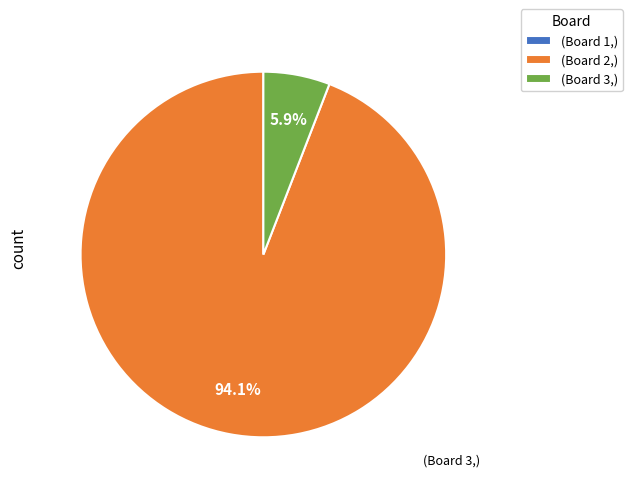

Which slice is the largest?

(Board 2,)